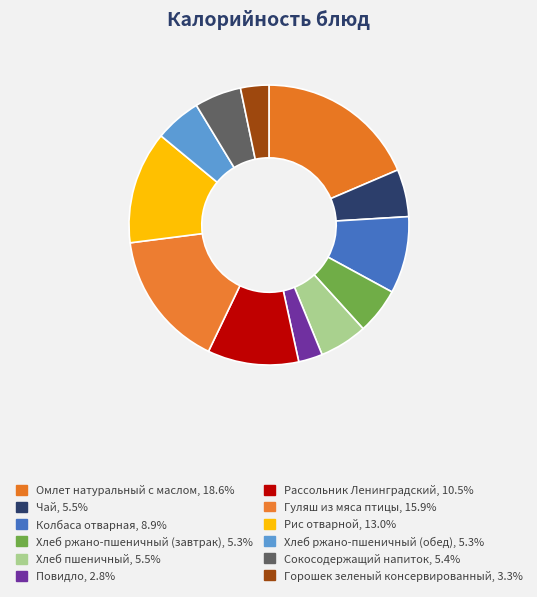

Which has a higher value, Хлеб ржано-пшеничный (обед) or Хлеб ржано-пшеничный (завтрак)?

Хлеб ржано-пшеничный (обед)